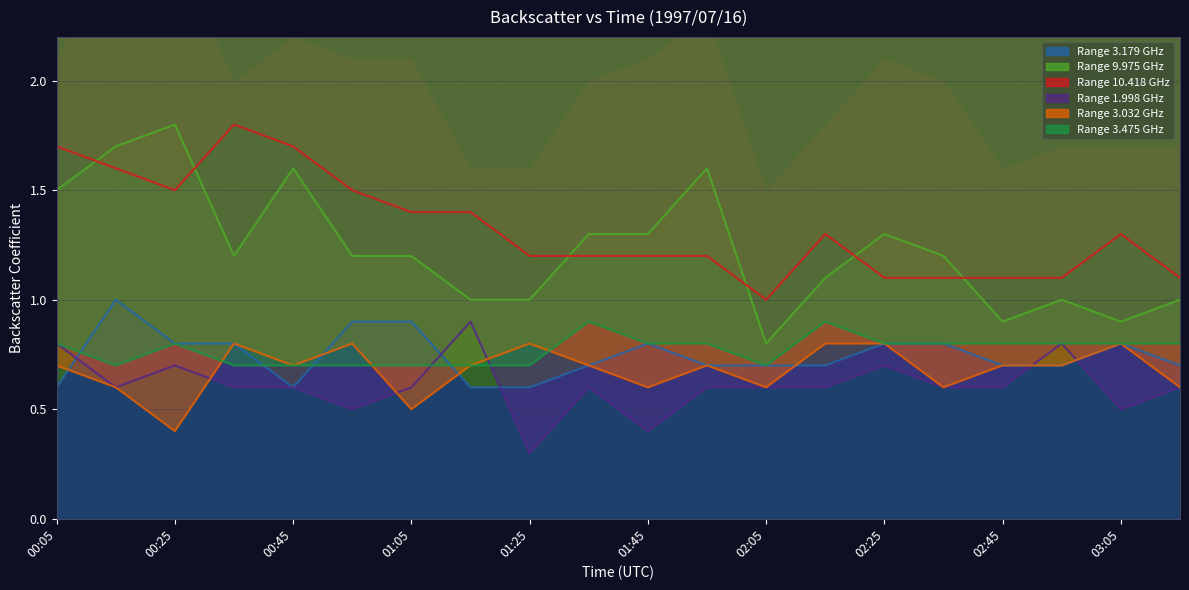

What is the sum of the 3.179 values at 01:25 and 00:25?

1.4